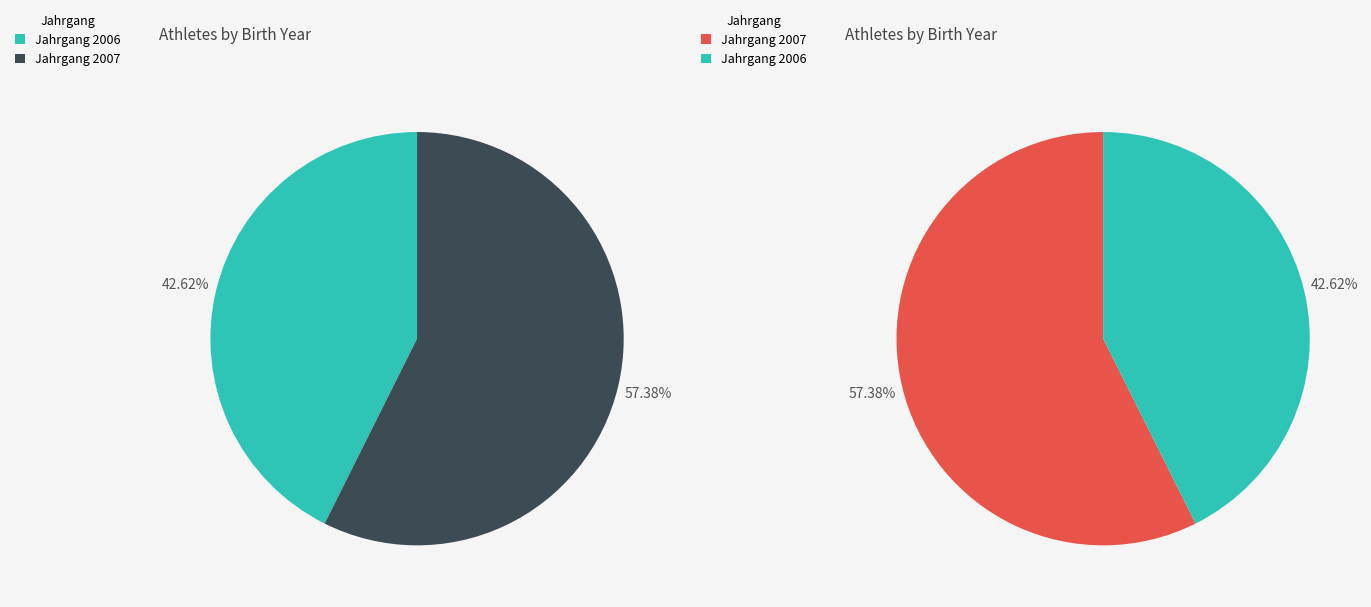

Which has a higher value, 2007 or 2006?

2007